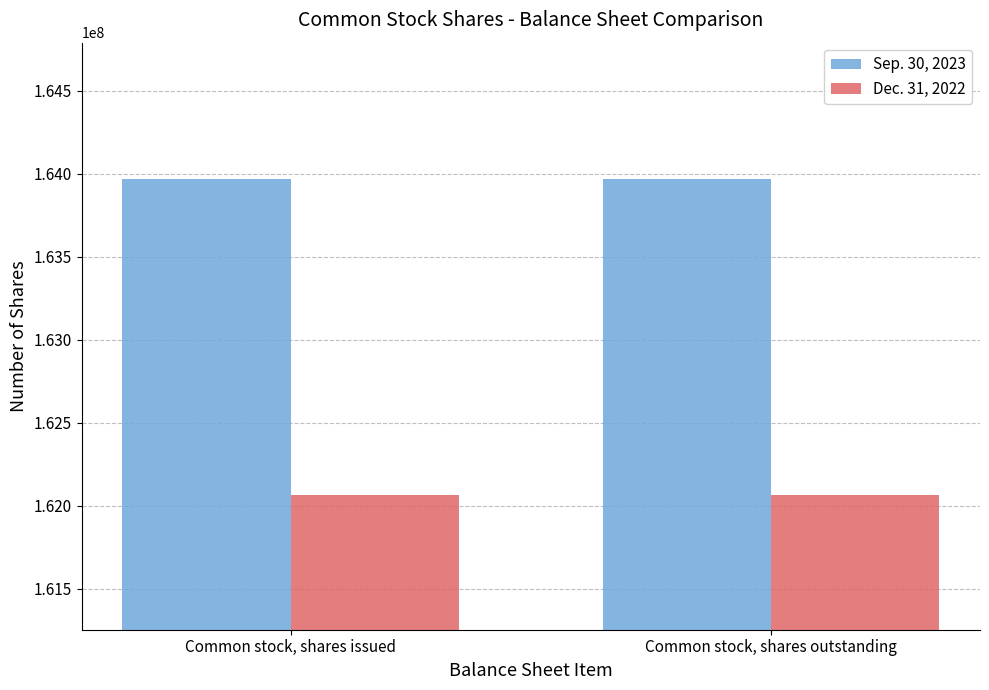

What is the difference between the highest and lowest values at Common stock, shares outstanding?

1904077